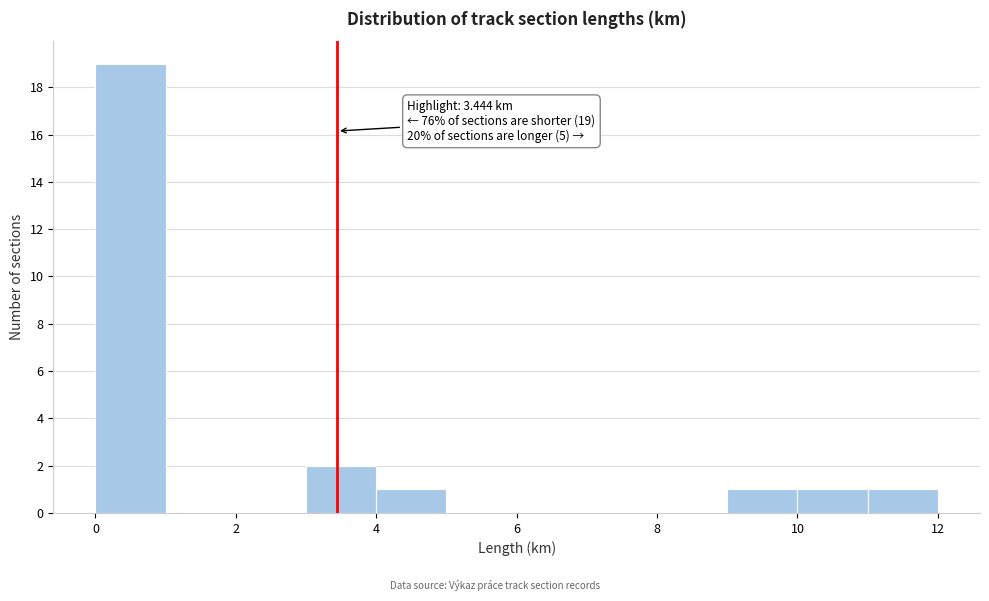

Over which range of the x-axis is the bar tallest?

0 to 1